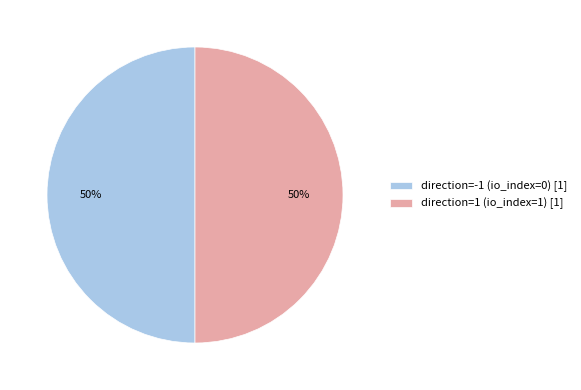

Approximately how many times larger is the value at direction=1 (io_index=1) [1] compared to direction=-1 (io_index=0) [1]?

1.0